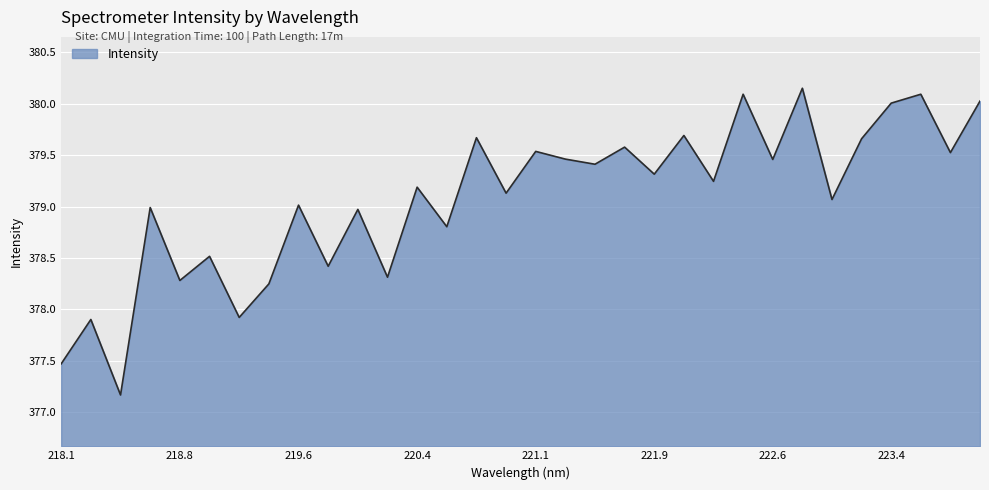

What is the smallest value displayed?

377.2